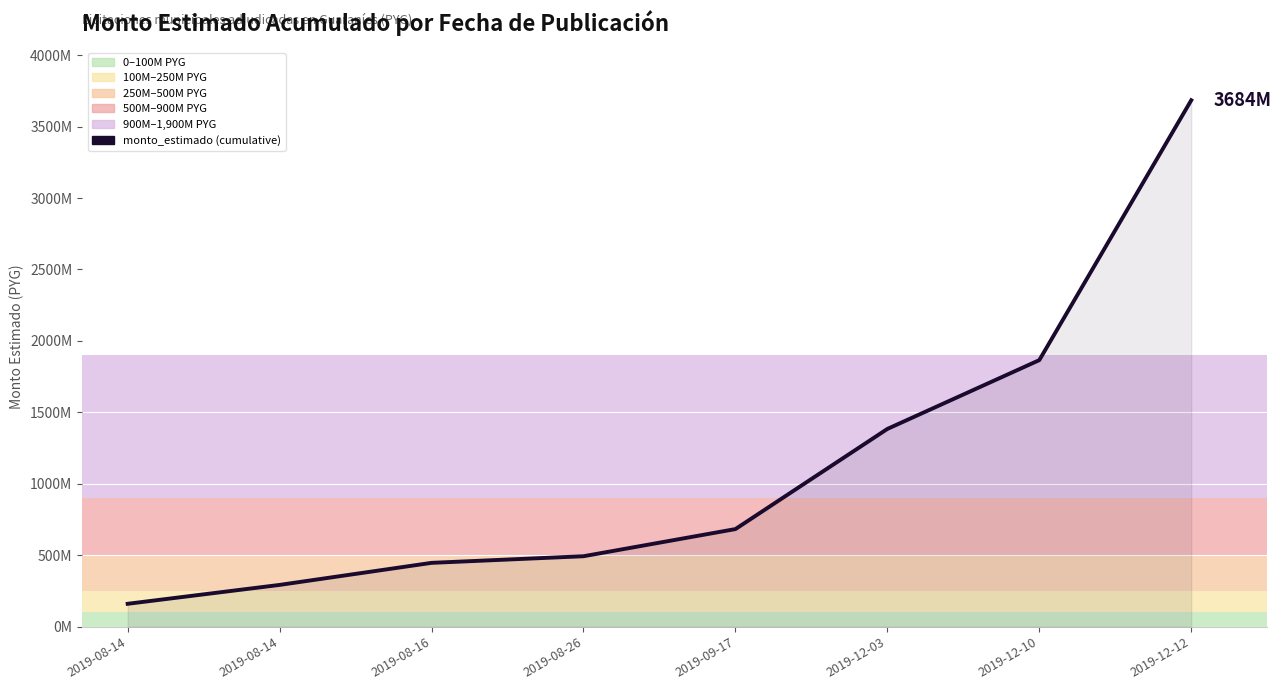

Reading left to right, what are all the values shown in this chart?

160314000	292510000	446890200	493177664	683177664	1384058664	1865586664	3684314174